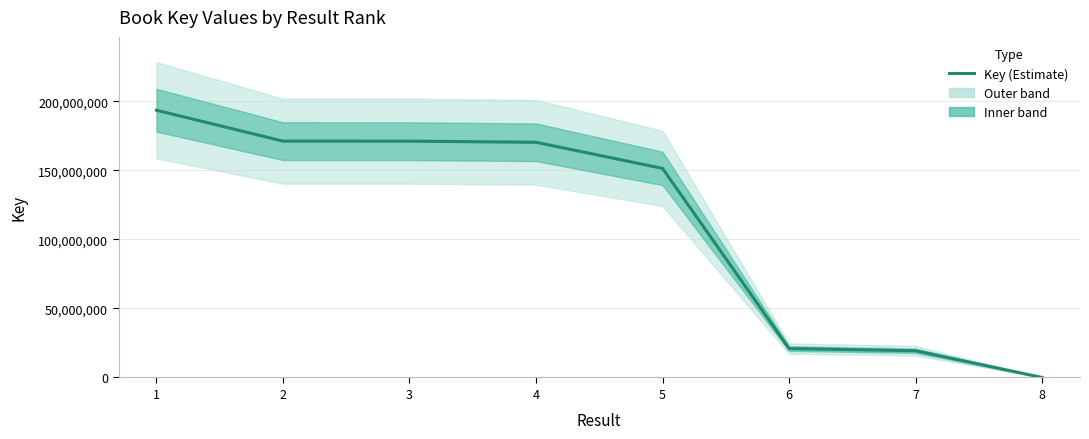

What is the sum of the values at 1 and 5?

344889620